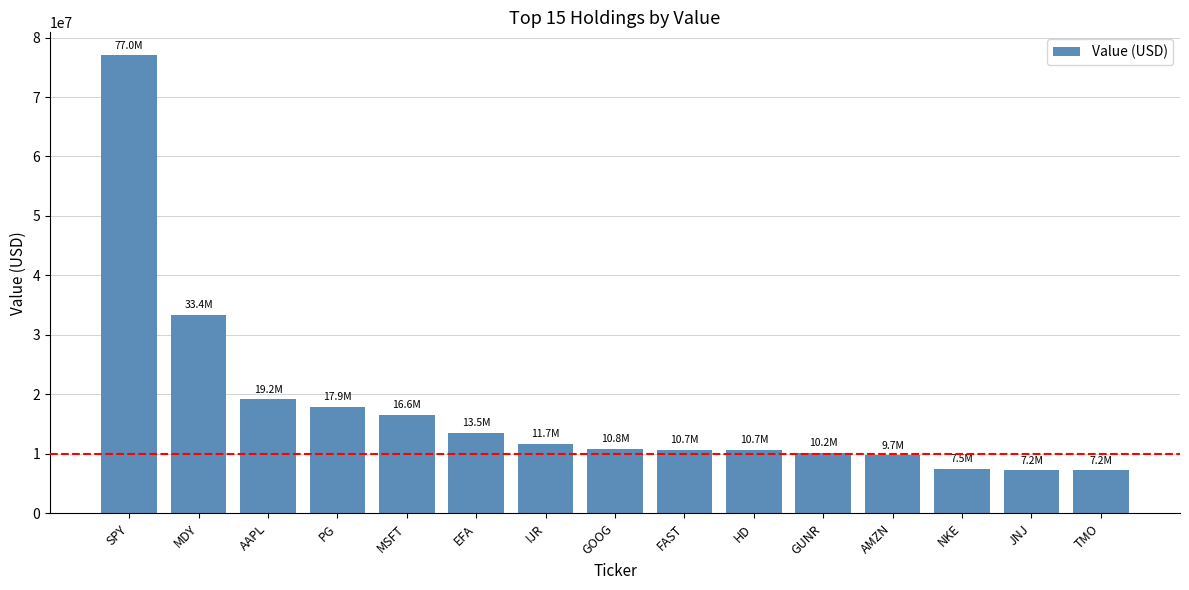

Approximately how many times larger is the value at TMO compared to GOOG?

0.7